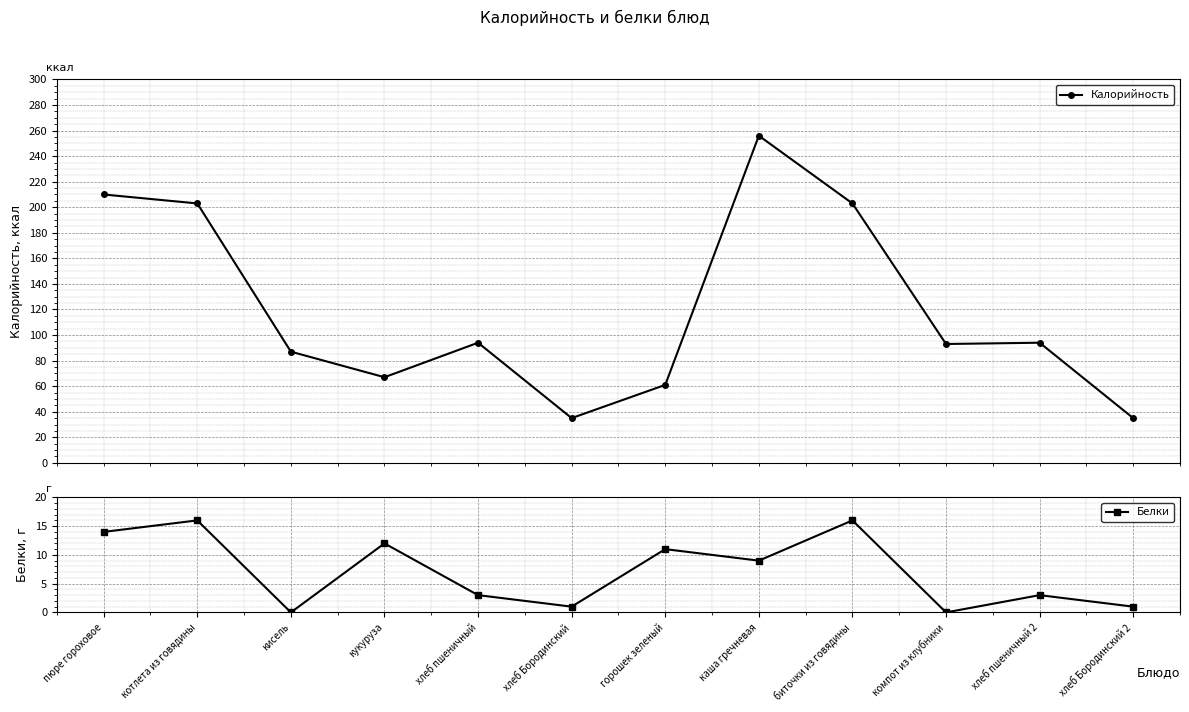

What is the label of the 8th point from the right?

хлеб пшеничный